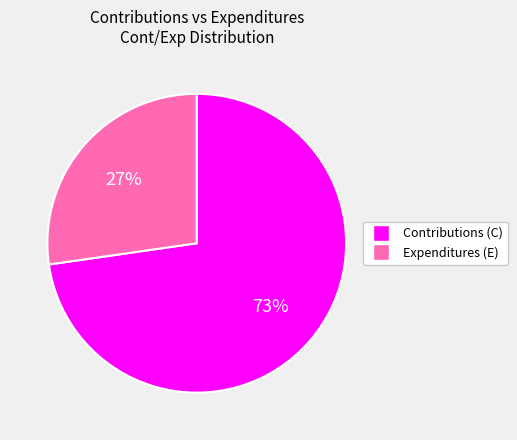

To the nearest percent, what is the average slice percentage?

50%